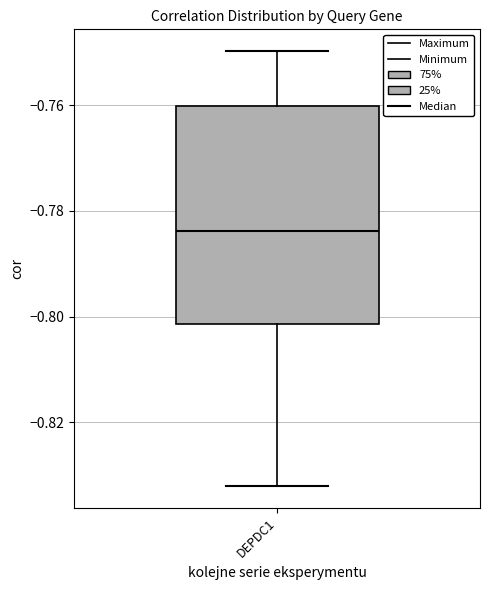

Read this box plot against the y-axis: the position of the median line, the range covered by the box, and the ends of both whiskers. The values are not printed on the chart, so give them approximately, as read against the axis.

median -0.784, box -0.802 to -0.760, whiskers -0.832 to -0.750